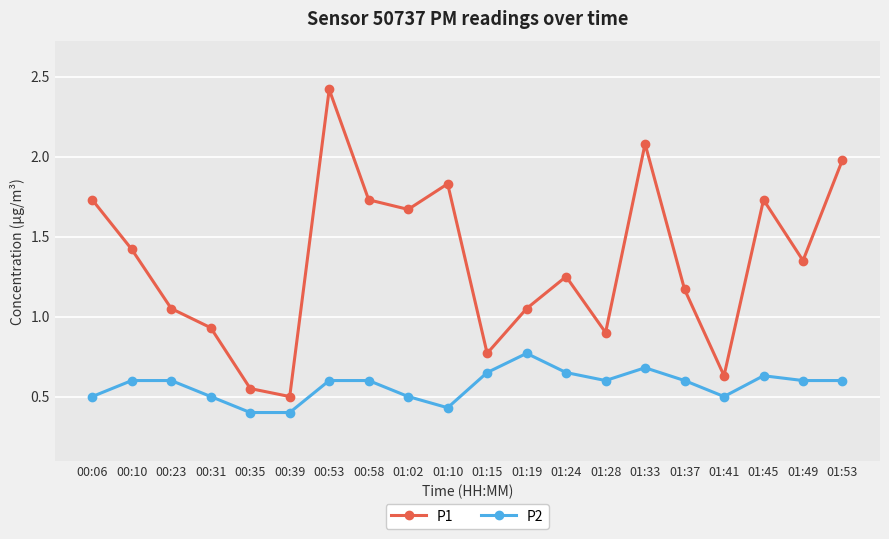

Which series has the widest spread of values?

P1